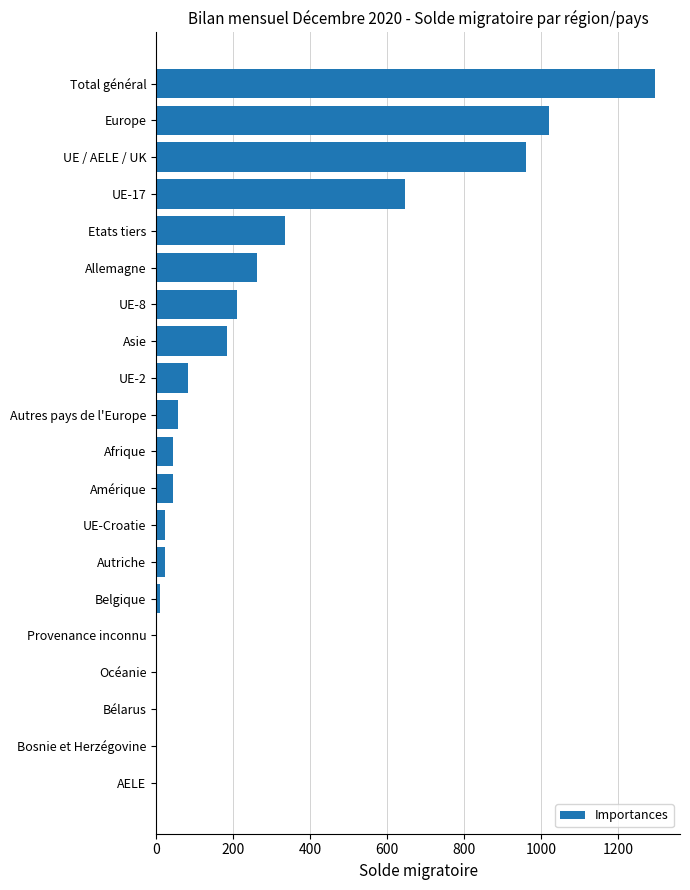

At which label is the value closest to 647?

UE-17